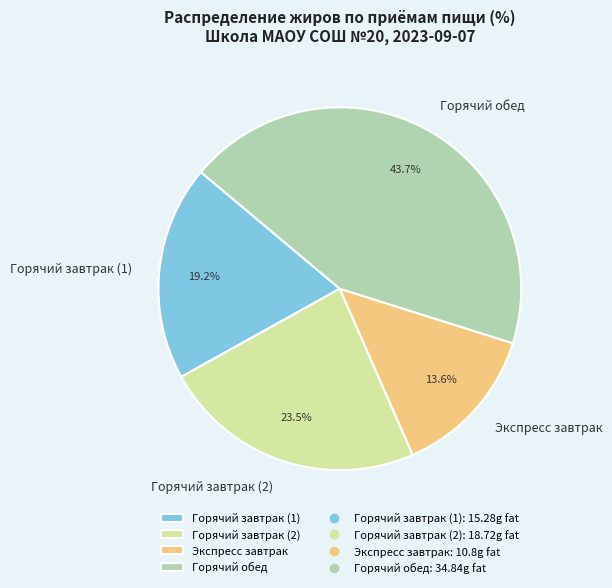

How many slices are in this pie chart?

4